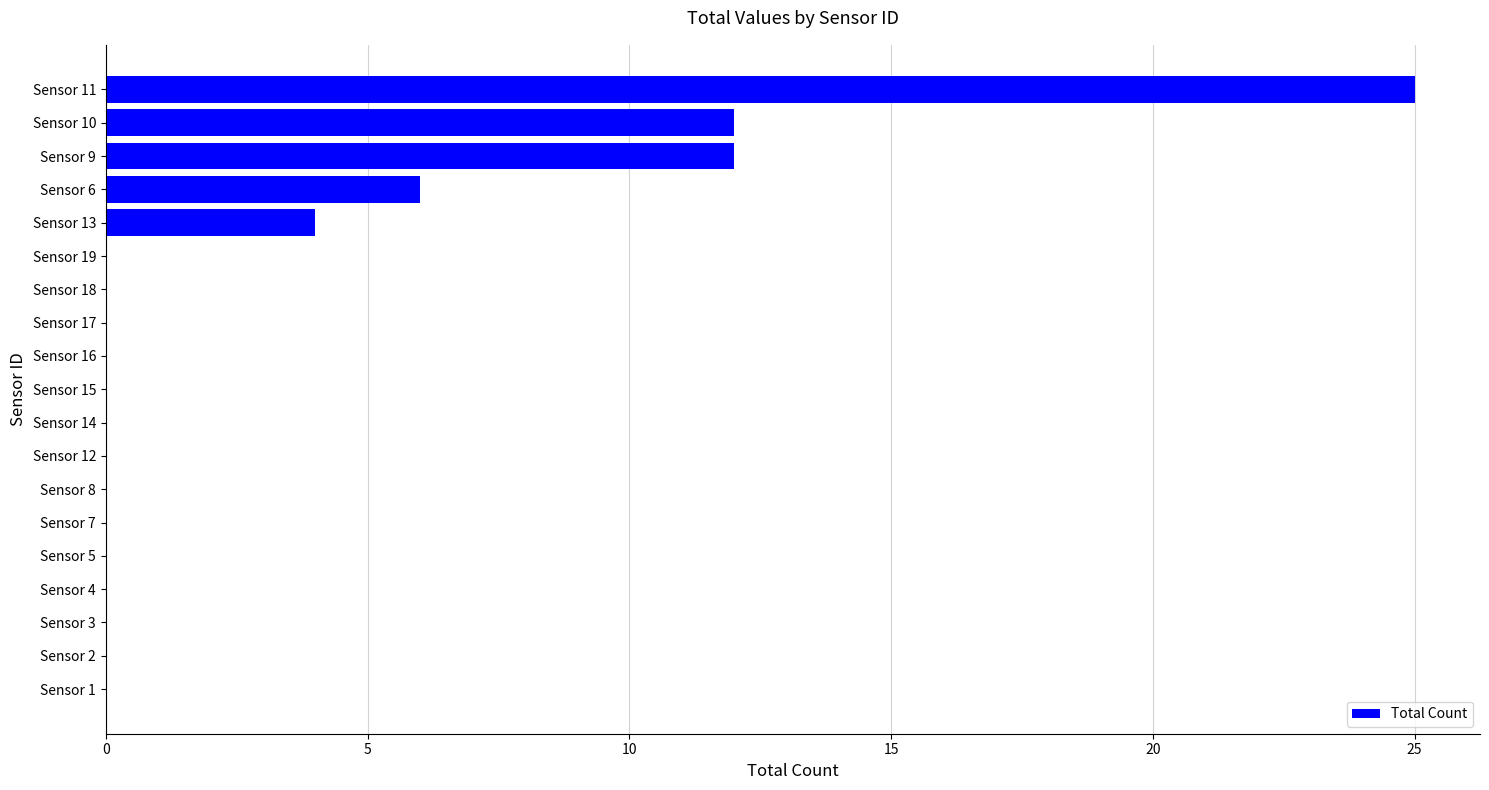

What is the sum of all values?

59